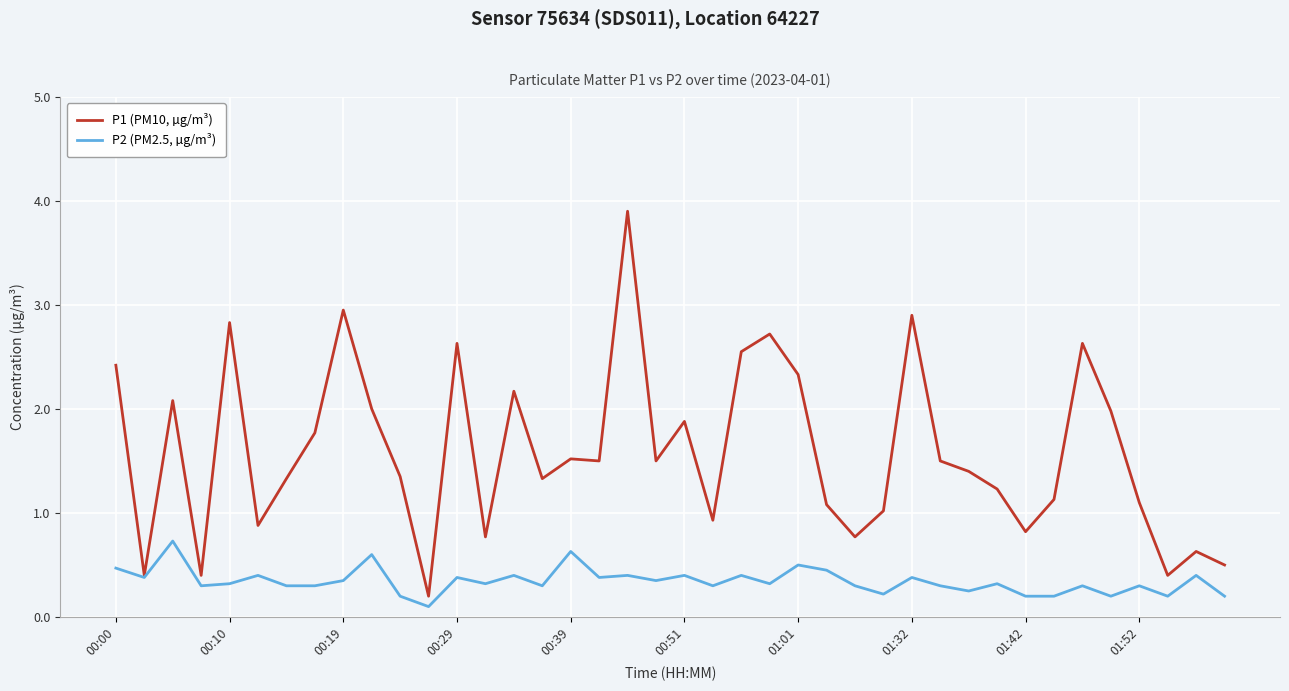

Rank the series by their average value, from highest to lowest.

P1 (PM10, µg/m³), P2 (PM2.5, µg/m³)